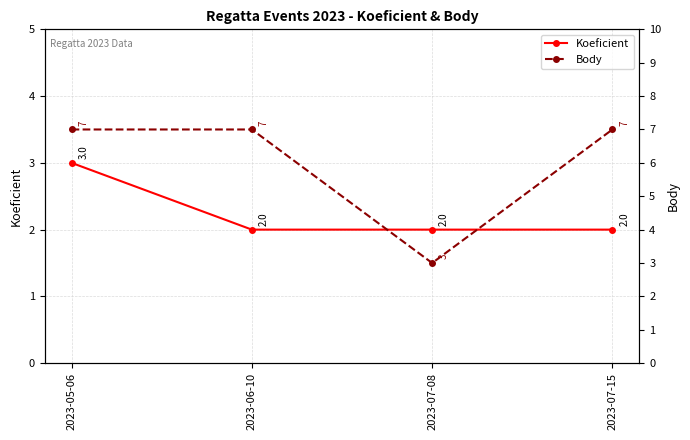

What is the greatest value displayed?

7